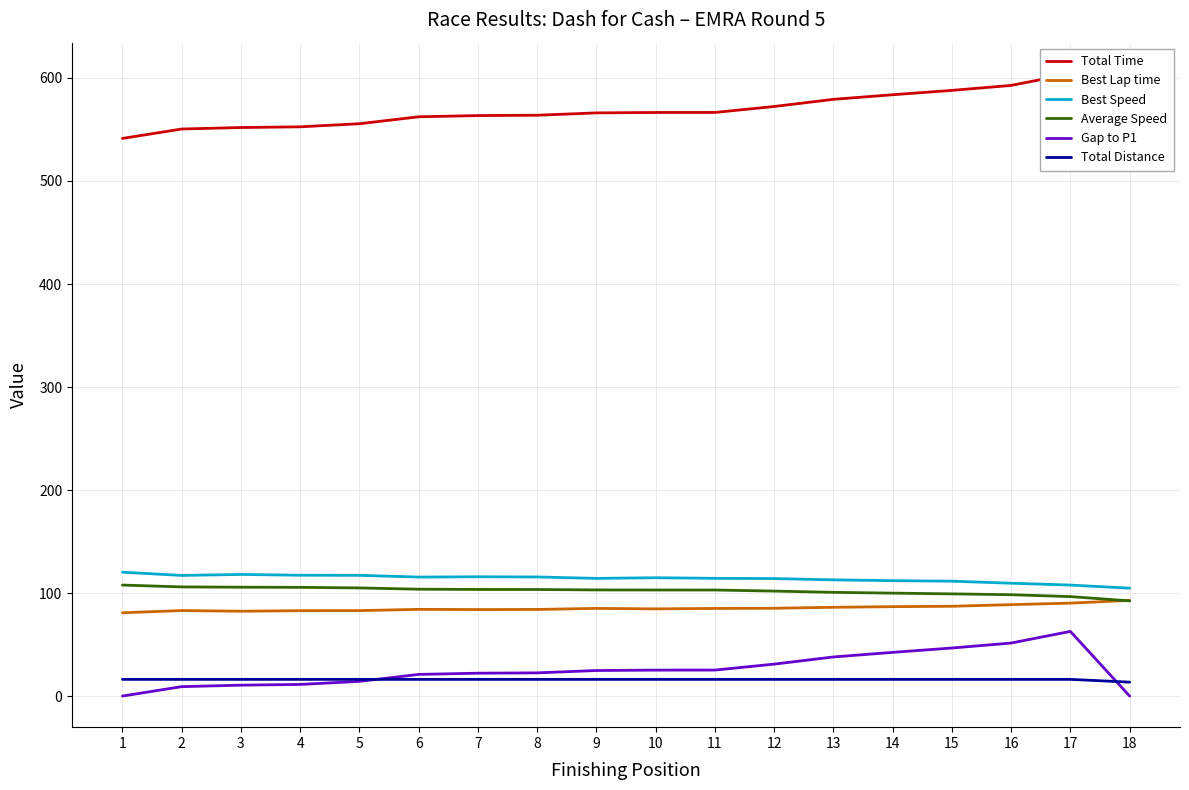

Between 4 and 11, which series saw the biggest shift?

Total Time